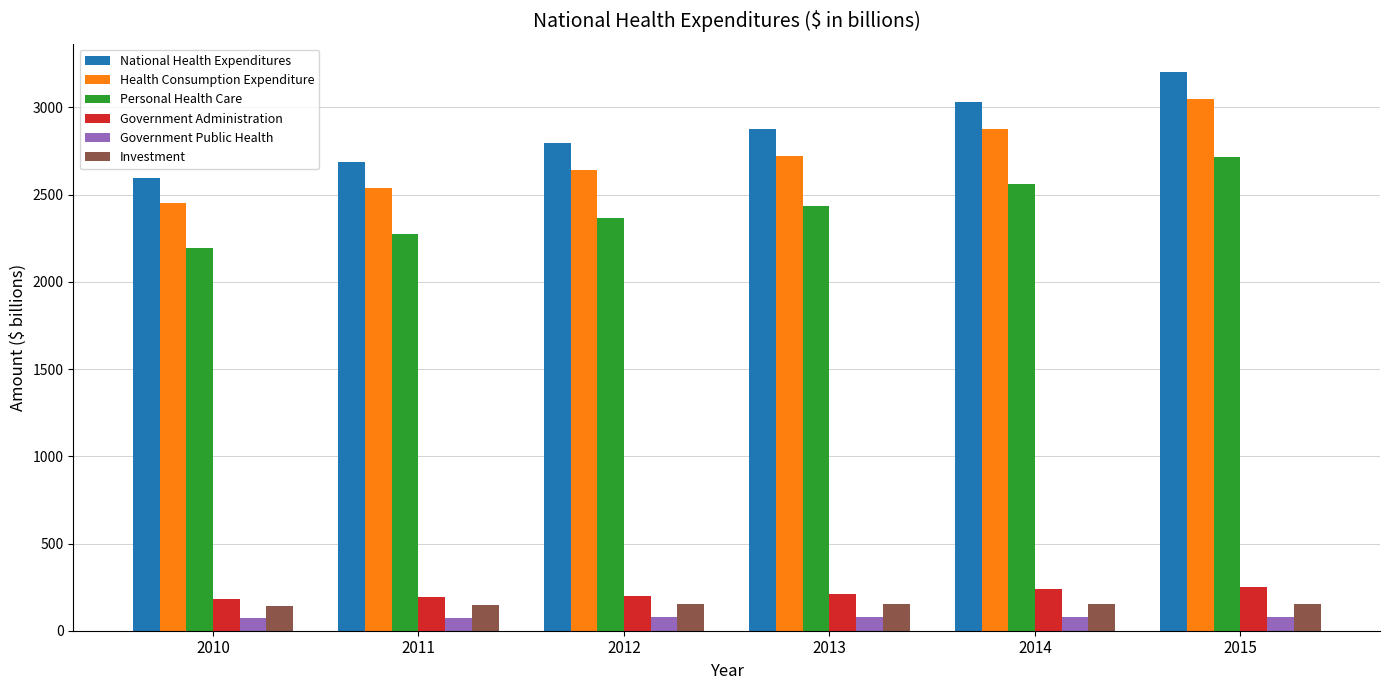

What is the approximate value of Health Consumption Expenditure at 2014?

2878.4